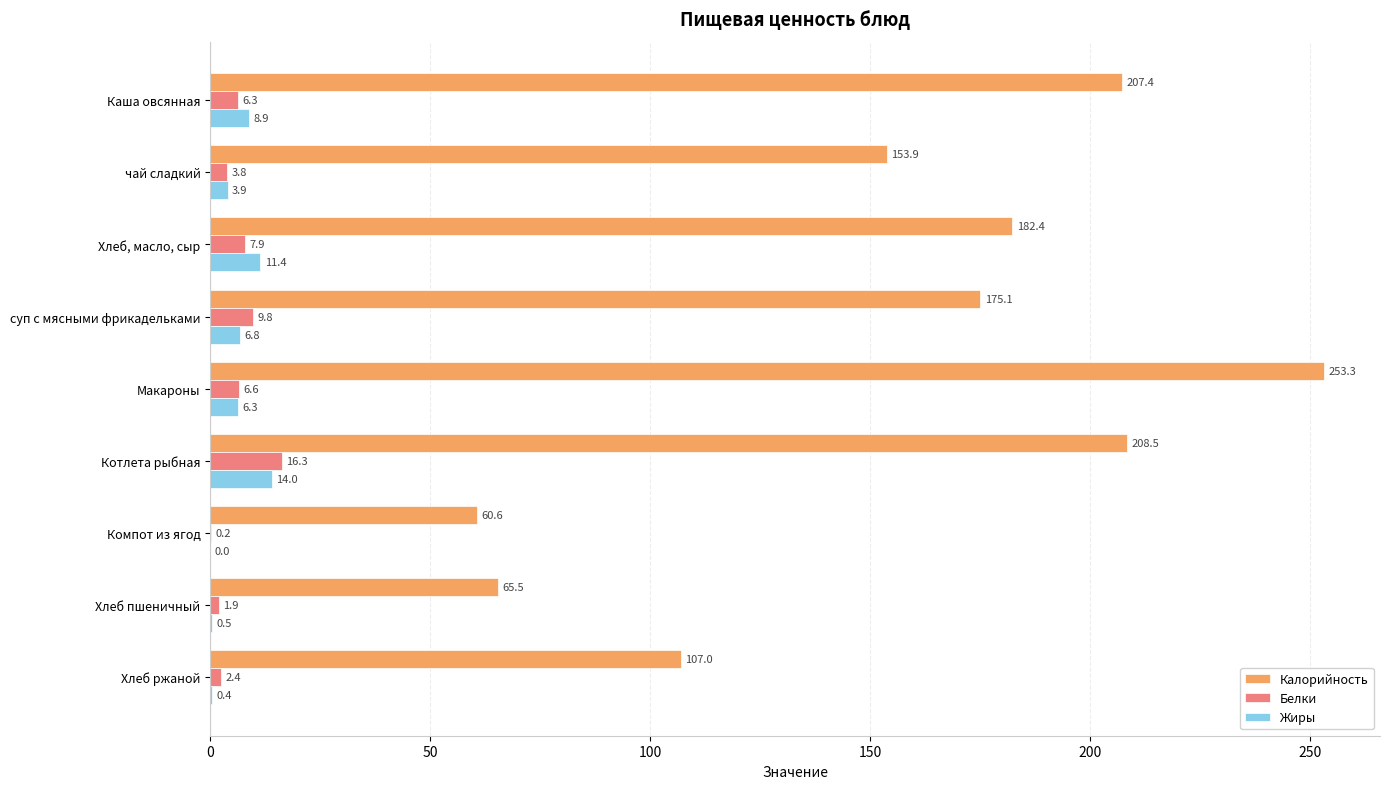

The value of Белки at Каша овсянная is 6.3. True or false?

True